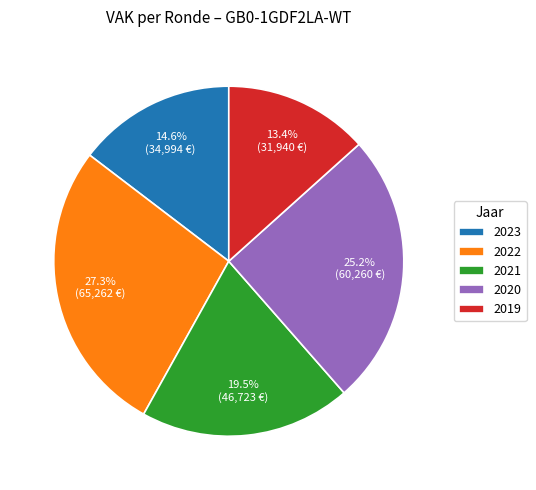

How many slices are in this pie chart?

5